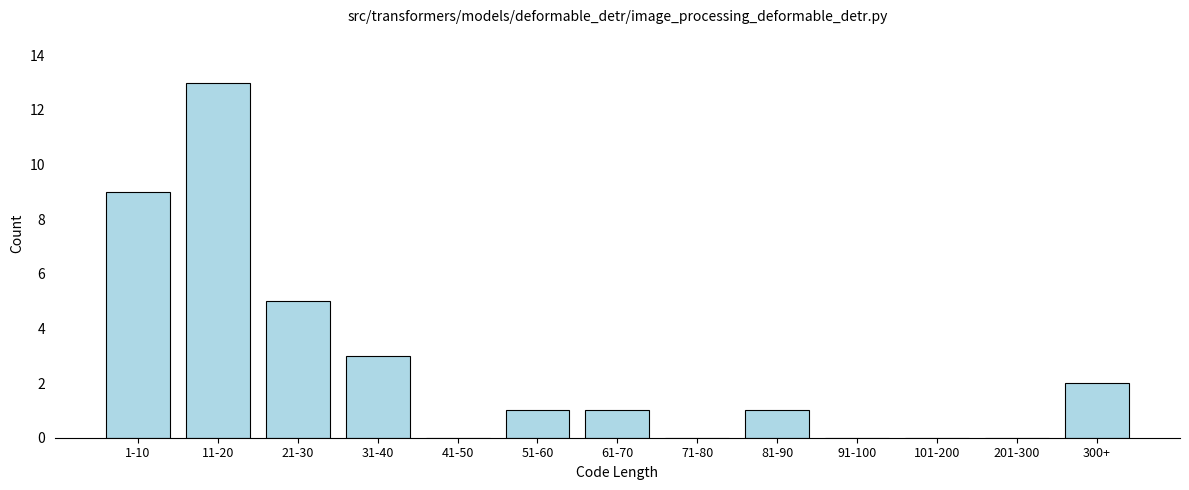

Reading left to right, transcribe all the data shown in this chart.

1-10=9	11-20=13	21-30=5	31-40=3	41-50=0	51-60=1	61-70=1	71-80=0	81-90=1	91-100=0	101-200=0	201-300=0	300+=2